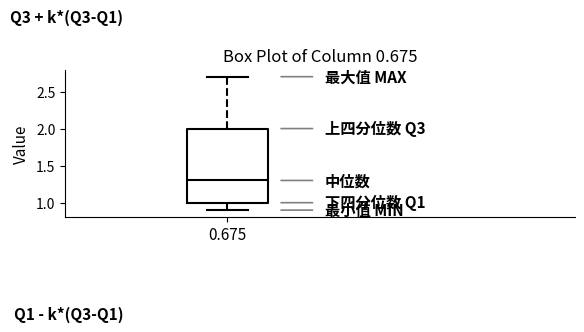

Where does the upper whisker of the box at x = 0.675 end on the y-axis? The values are not printed on the chart, so give them approximately, as read against the axis.

2.7